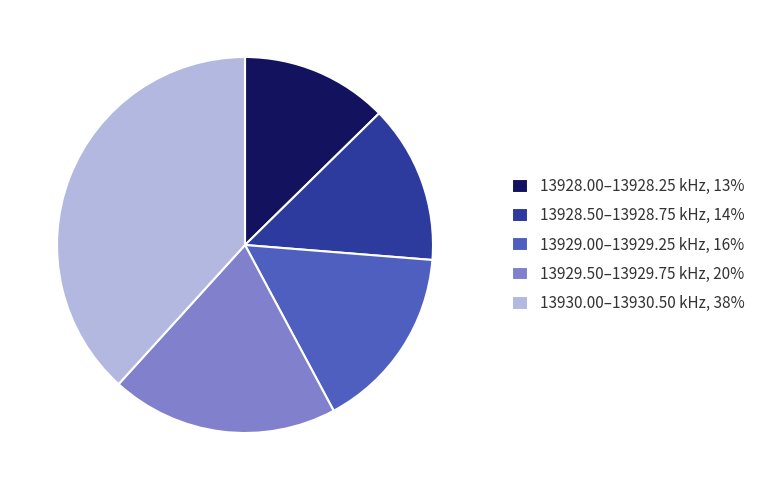

Which slice is the smallest?

13928.00–13928.25 kHz, 13%